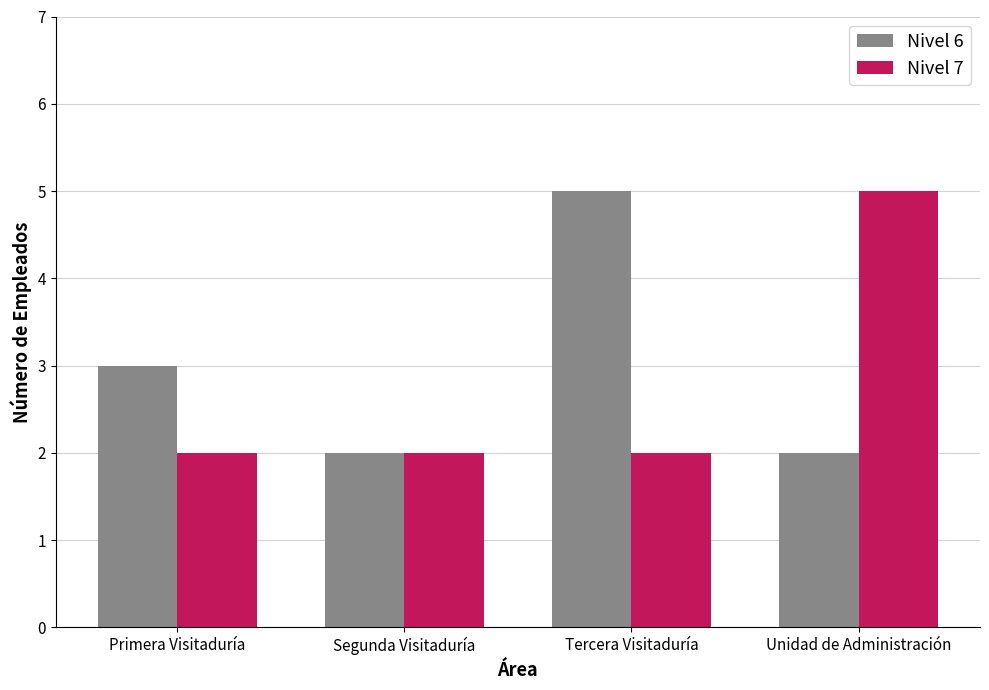

At which label is Nivel 6 closest to 3?

Primera Visitaduría